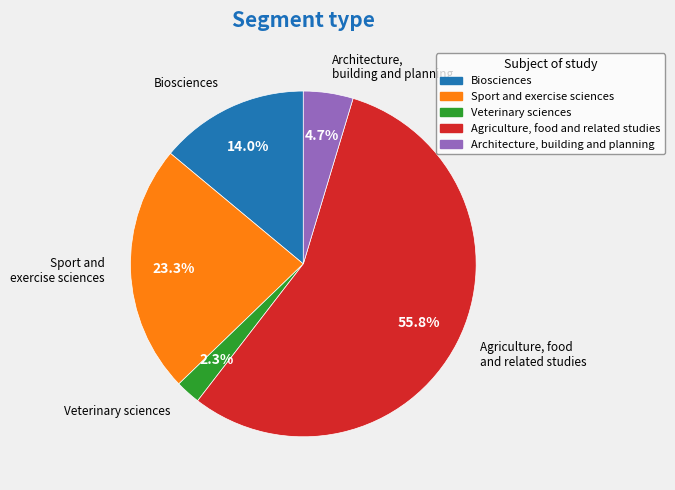

Rank the categories by value from lowest to highest.

Veterinary sciences, Architecture, building and planning, Biosciences, Sport and exercise sciences, Agriculture, food and related studies